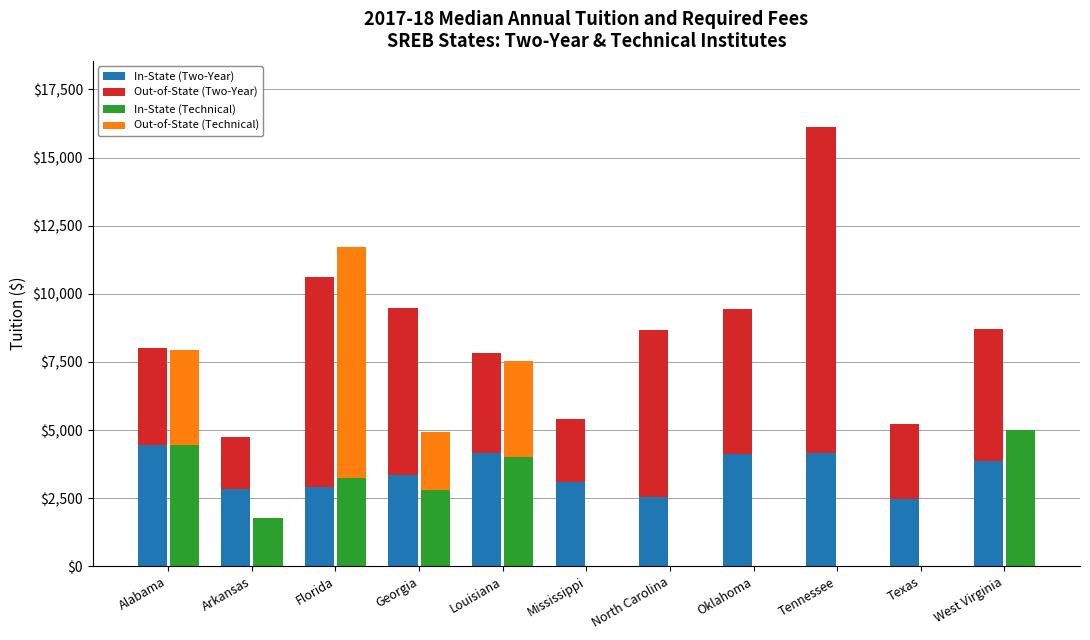

What is the total value across all series at Tennessee?

16128.0